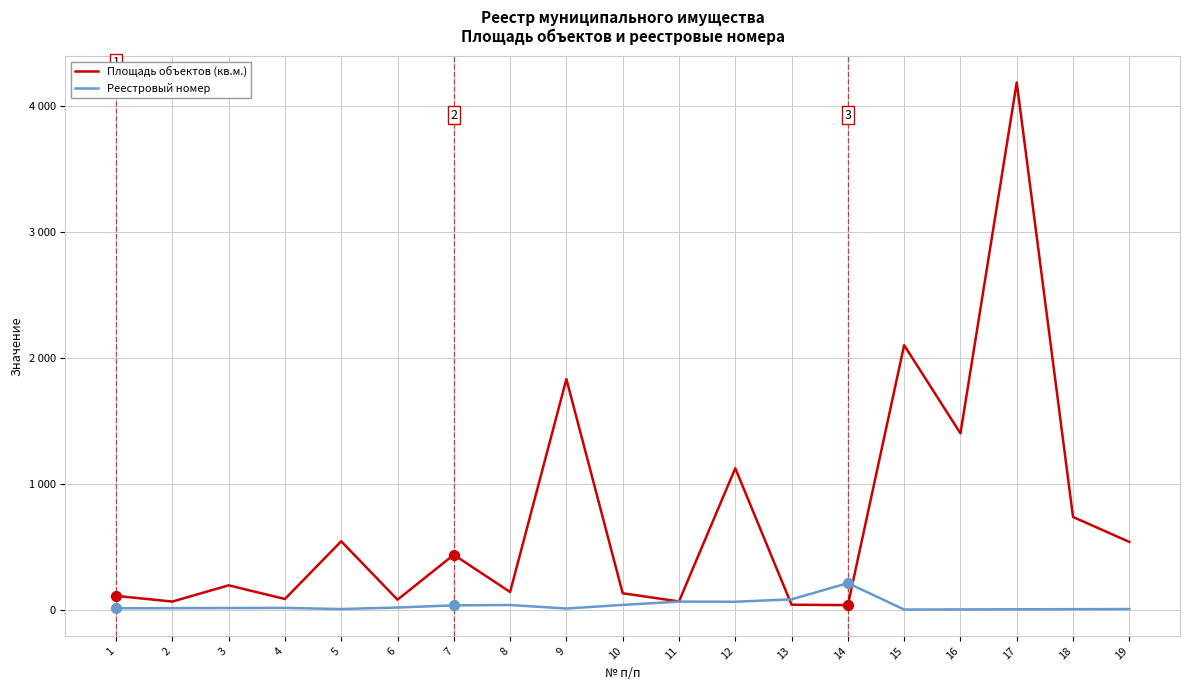

Is the value of Площадь объектов (кв.м.) at 14 greater than the value of Реестровый номер at 7?

Yes